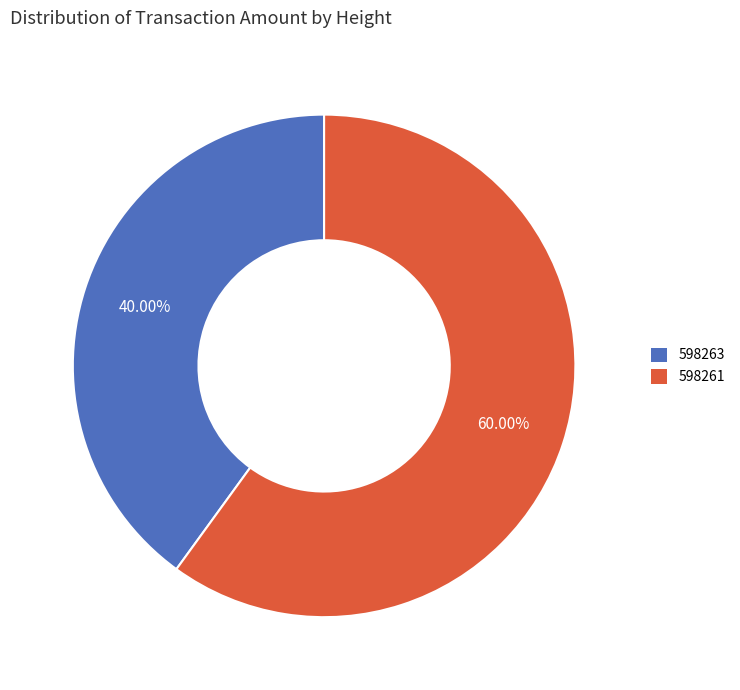

What is the total percentage of 598261 and 598263?

100.0%